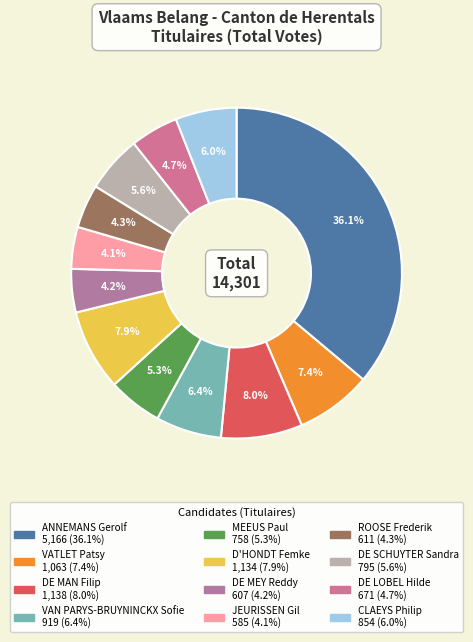

How many slices are in this pie chart?

12